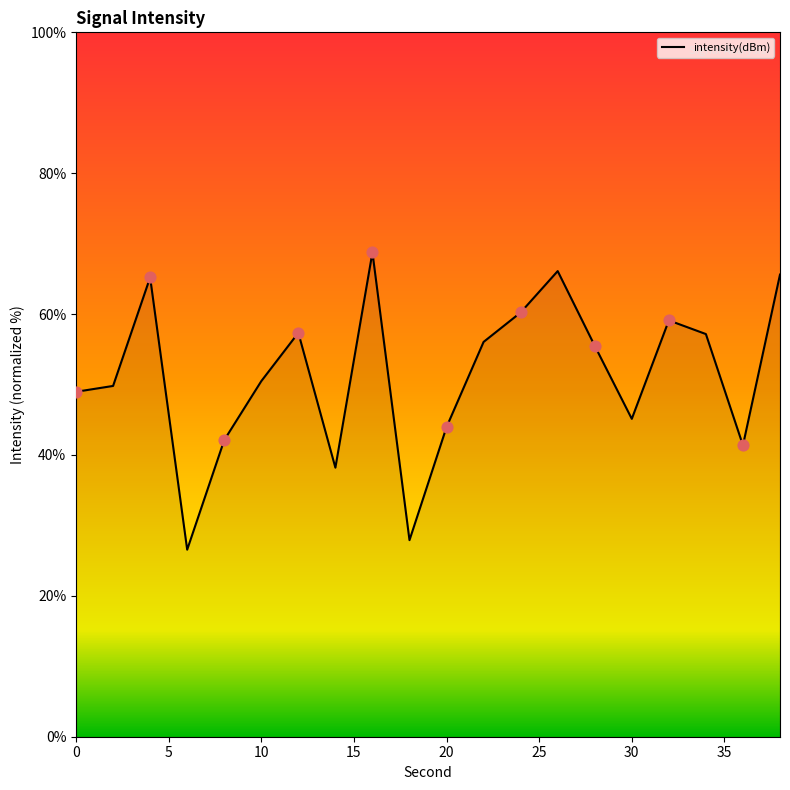

What is the difference between the maximum and minimum values?

42.2